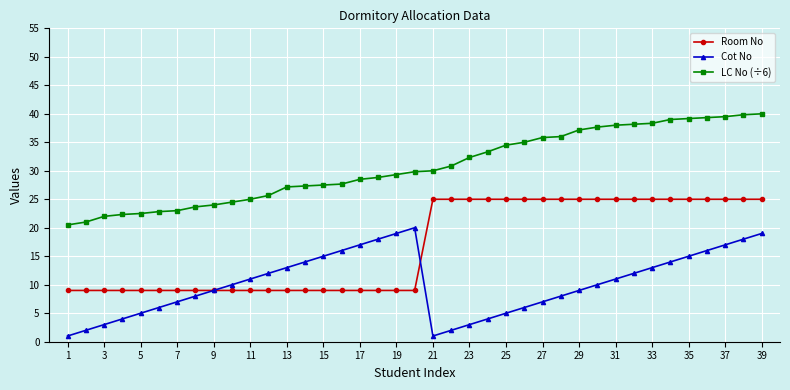

What is the value of the Room No point at the 25th from the left?

25.0